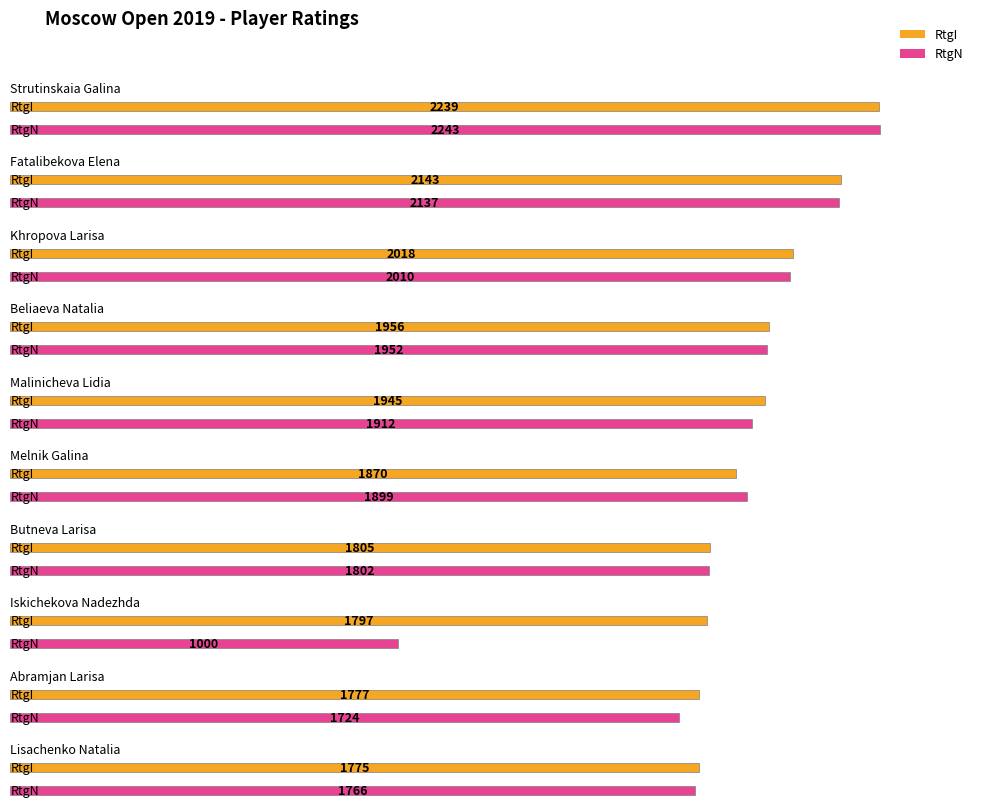

How many data points in RtgI are above 1945?

4